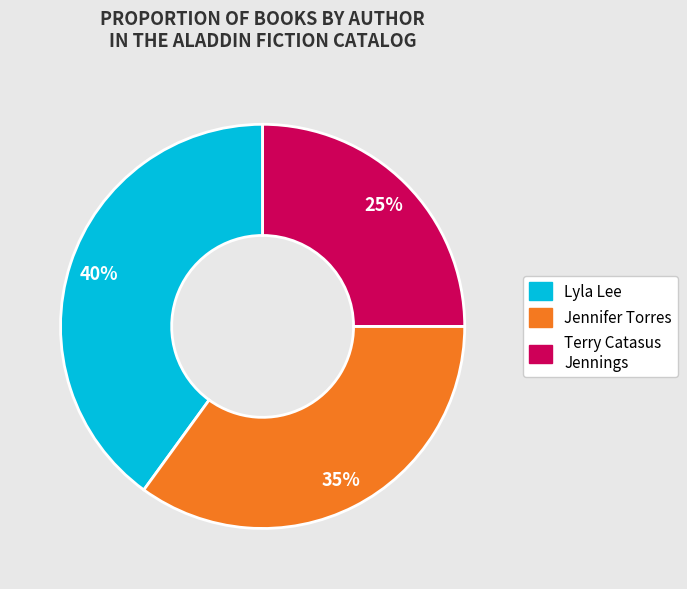

To the nearest percent, what is the average slice percentage?

33%